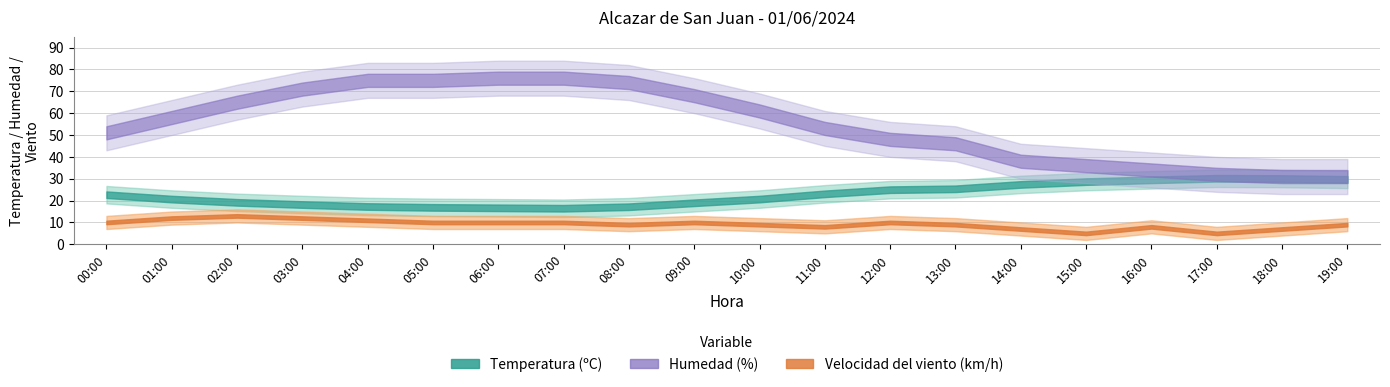

What is the minimum value for Temperatura?

16.5